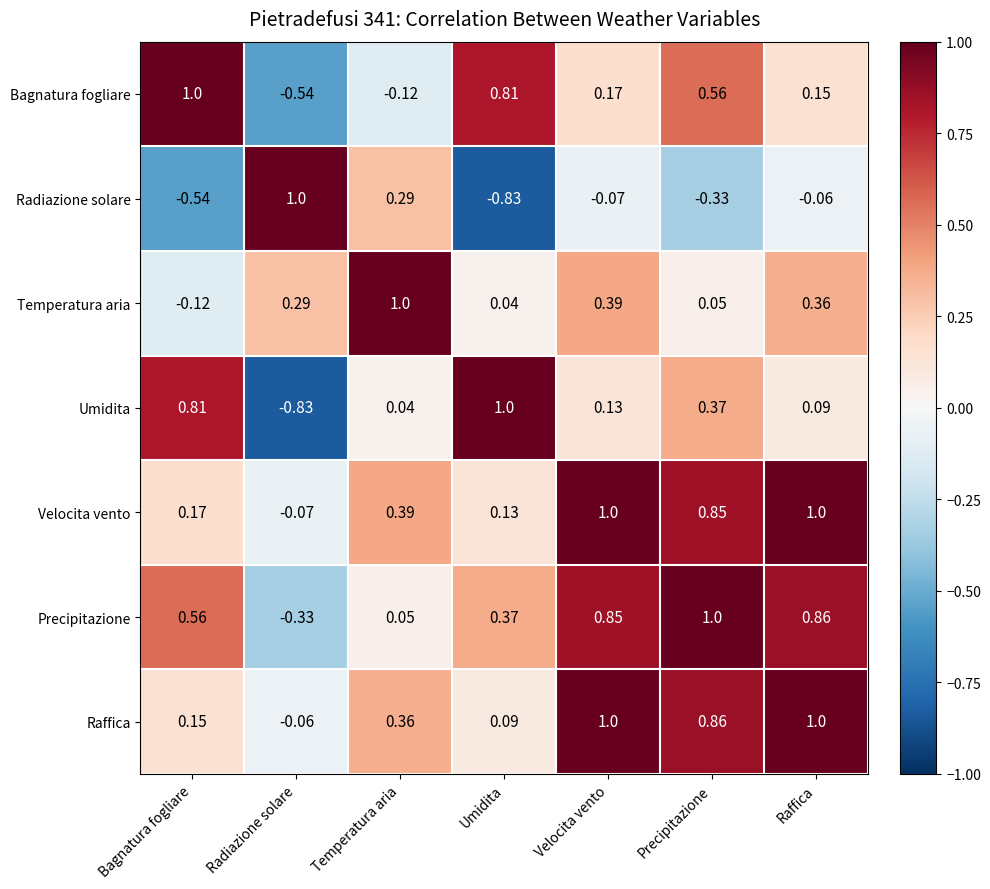

At which category is the sum across all series the highest?

Velocita vento